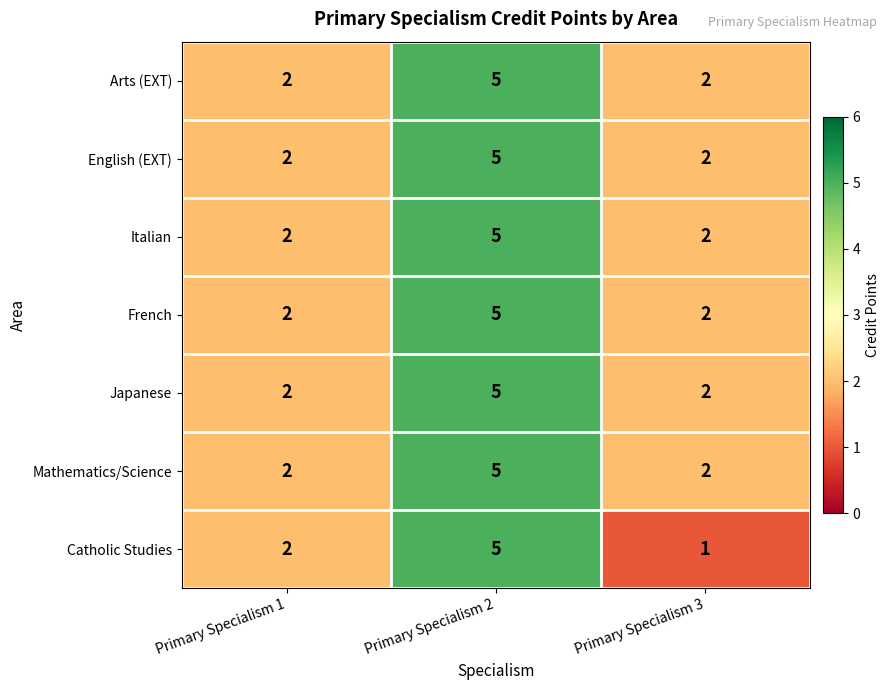

Count the Italian values in the range 2 to 5.

3